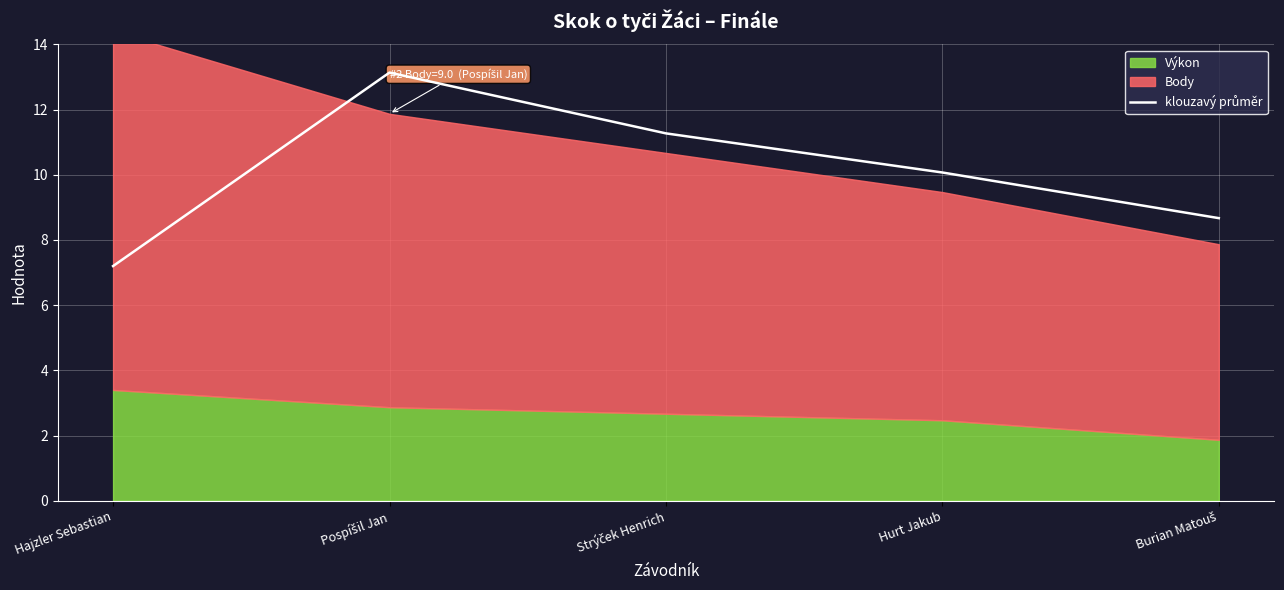

What position from the left is Hurt Jakub?

4